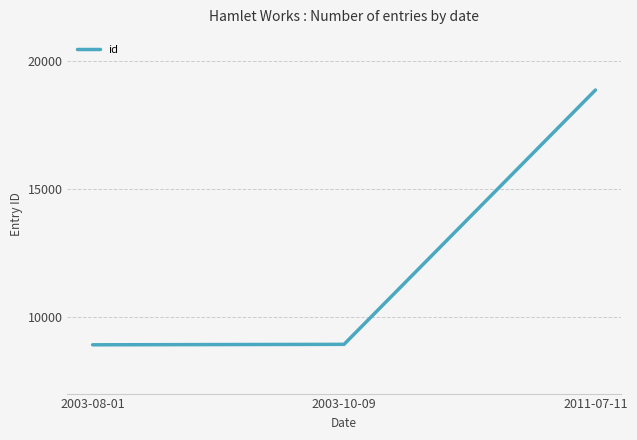

Which label corresponds to the largest value in the chart?

2011-07-11